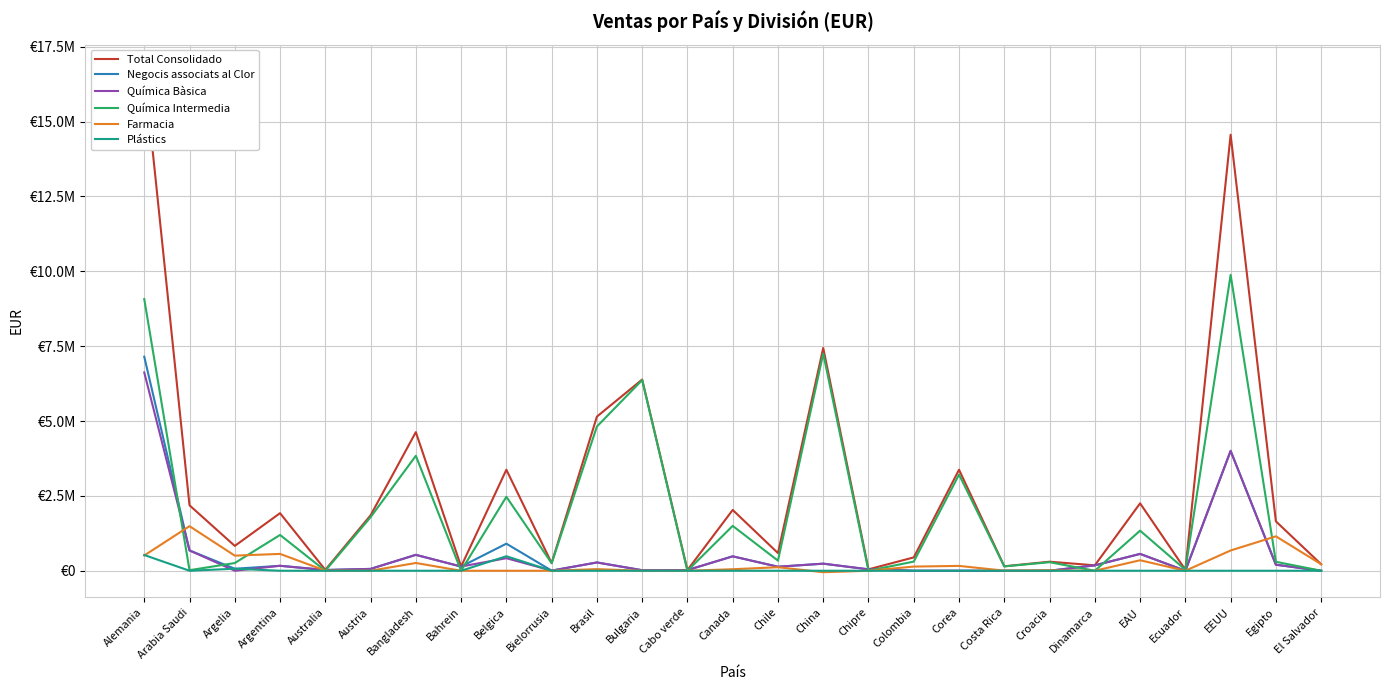

Rank the series at Ecuador from lowest to highest value.

Negocis associats al Clor, Química Bàsica, Farmacia, Plástics, Total Consolidado, Química Intermedia